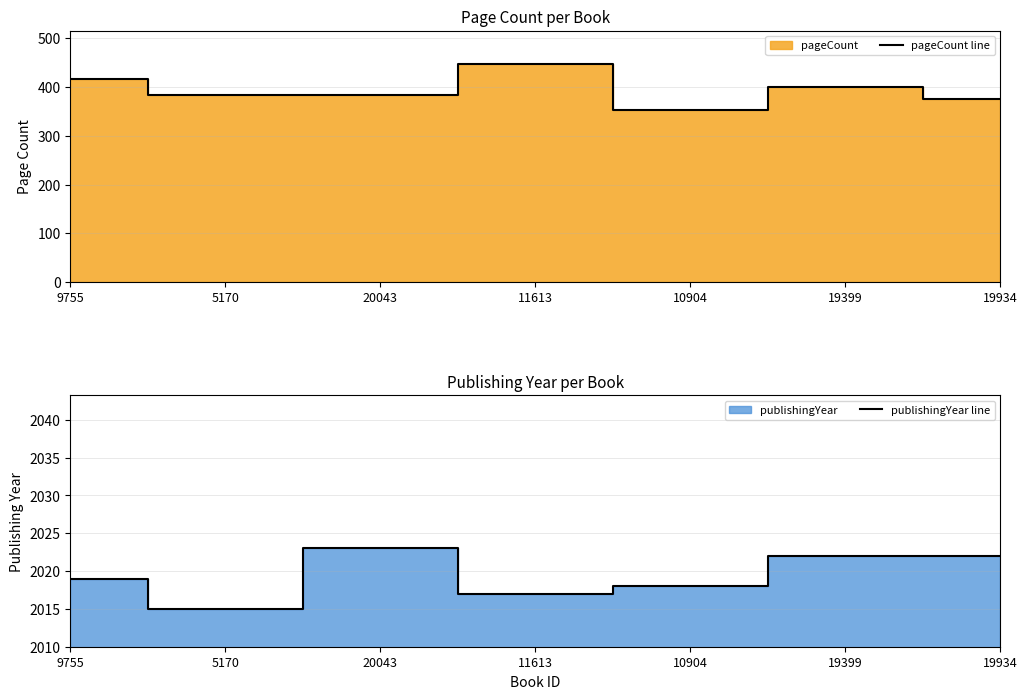

What is the maximum value for publishingYear line?

2023